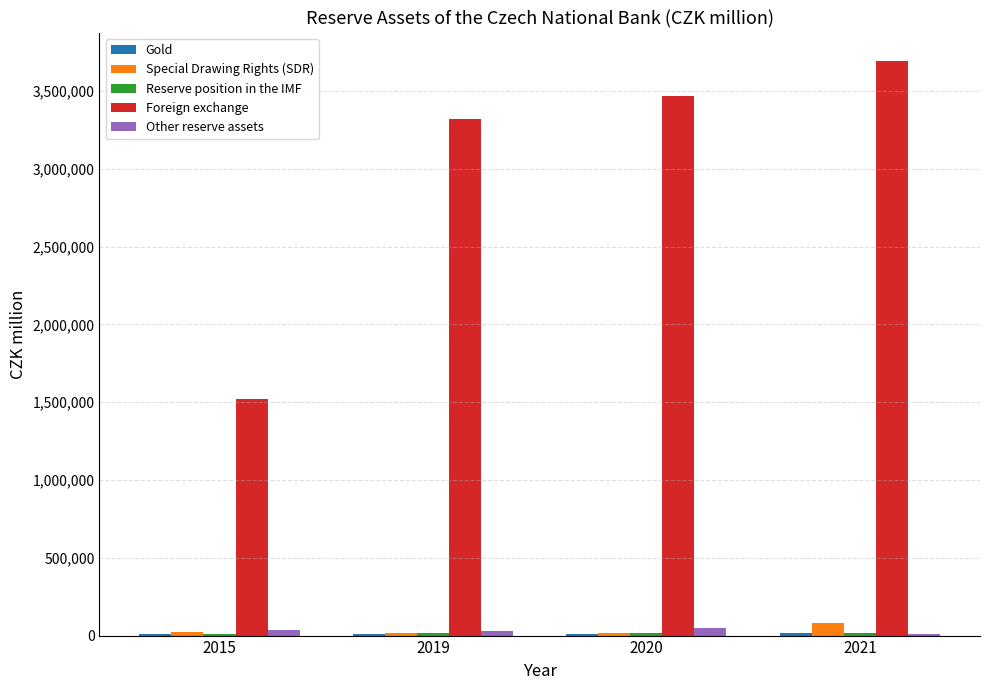

The value of Foreign exchange at 2019 is 5193082.1. True or false?

False